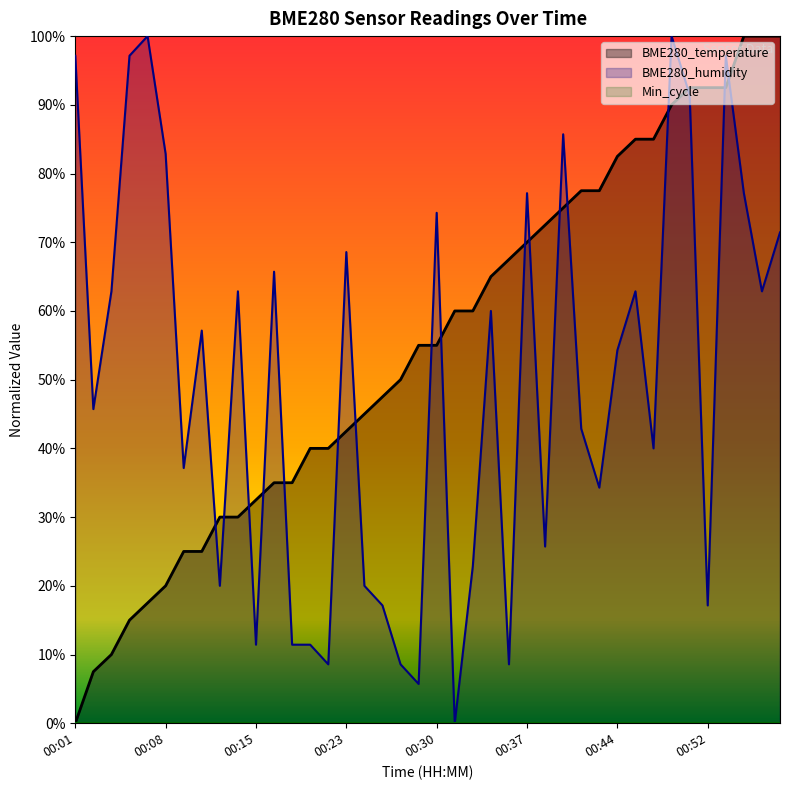

What is the greatest value displayed?

1.0